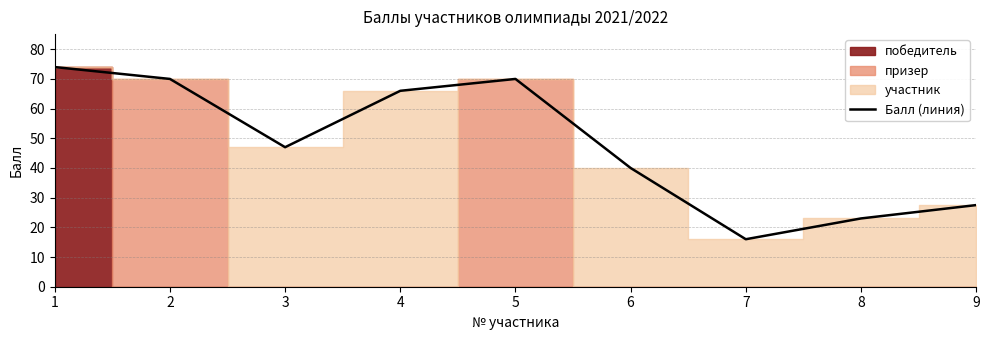

Between 2 and 7, which is larger?

2